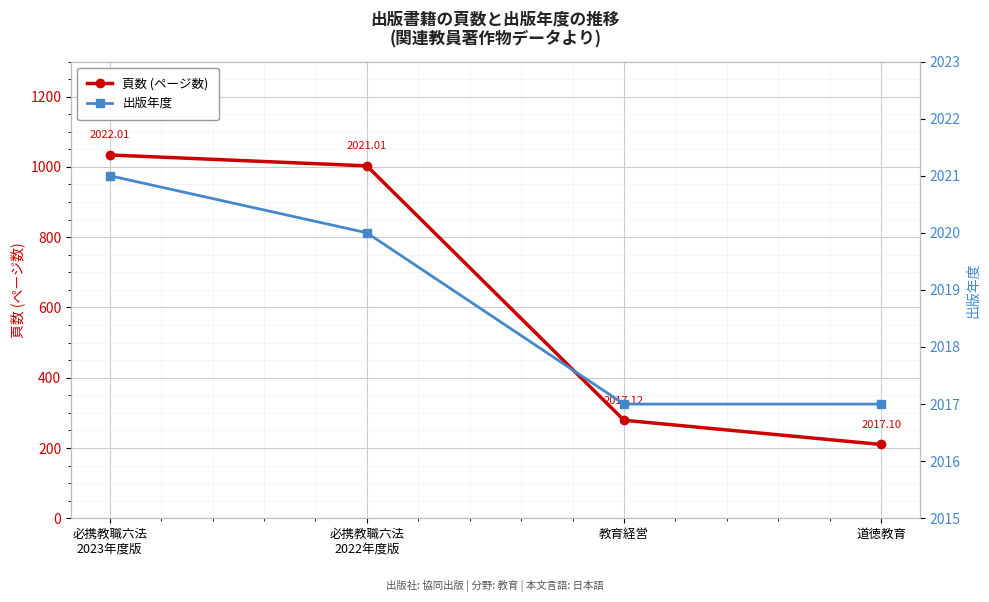

True or false: 頁数 (ページ数) has more than 1 interior local peaks.

False